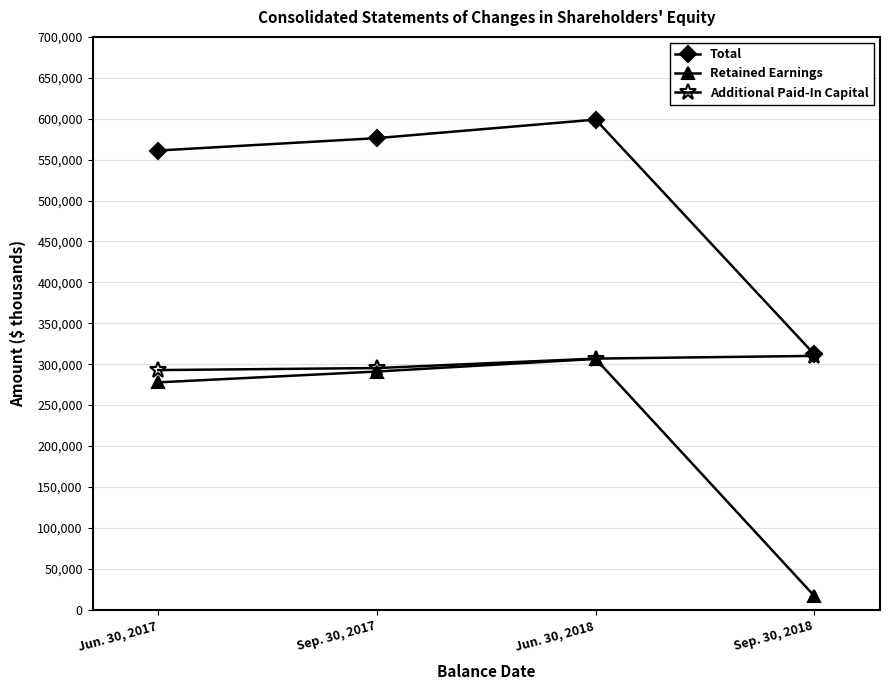

What is the approximate value of Total at Sep. 30, 2017, to the nearest 50?

576250